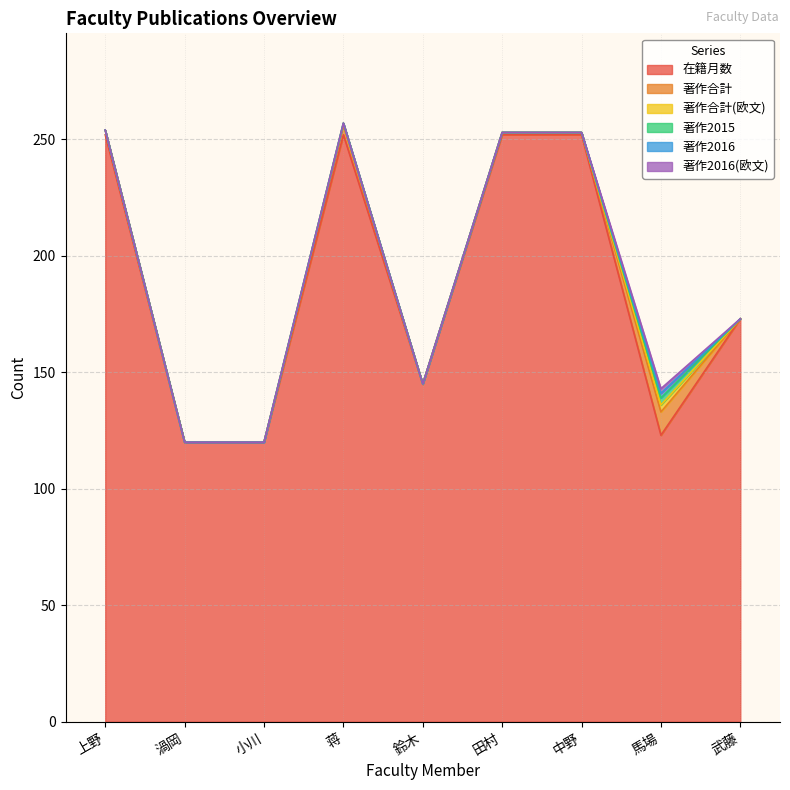

Is it true that 著作合計(欧文) equals 0 at 渦岡?

True